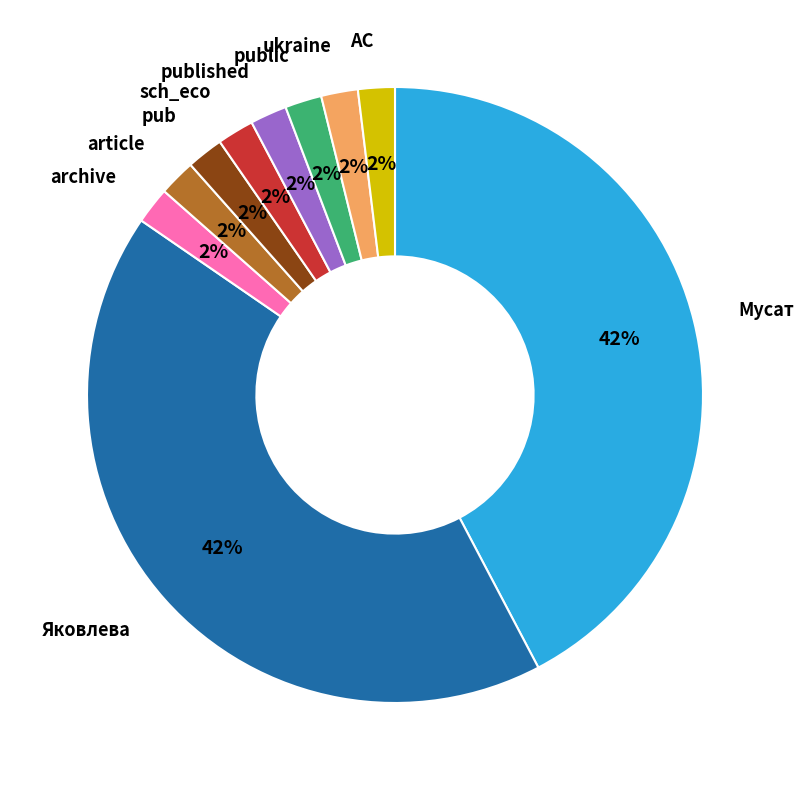

To the nearest percent, what is the average slice percentage?

10%